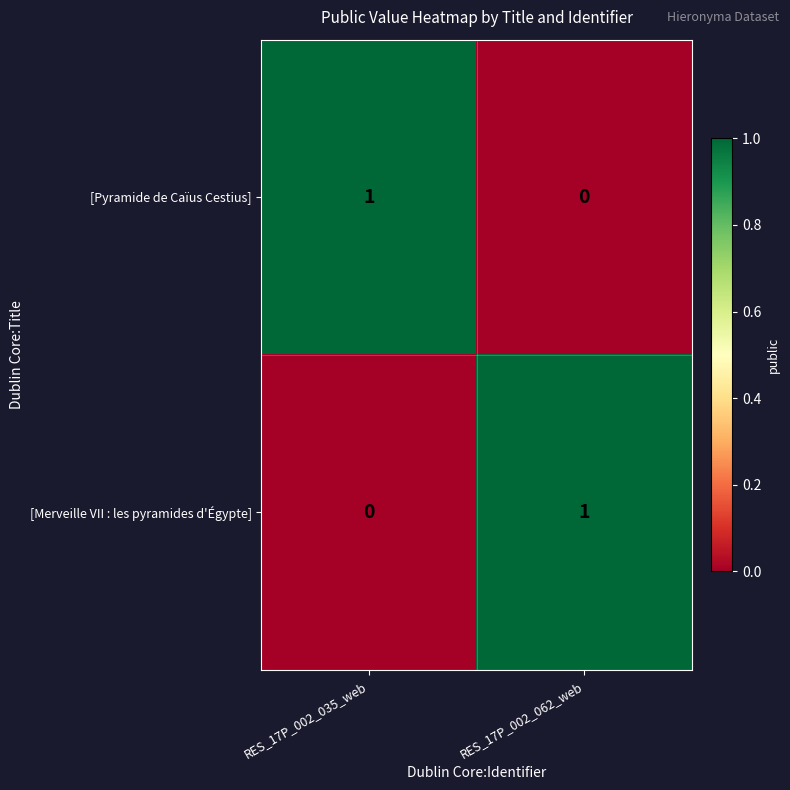

What is the spread (max minus min) of values at RES_17P_002_062_web?

1